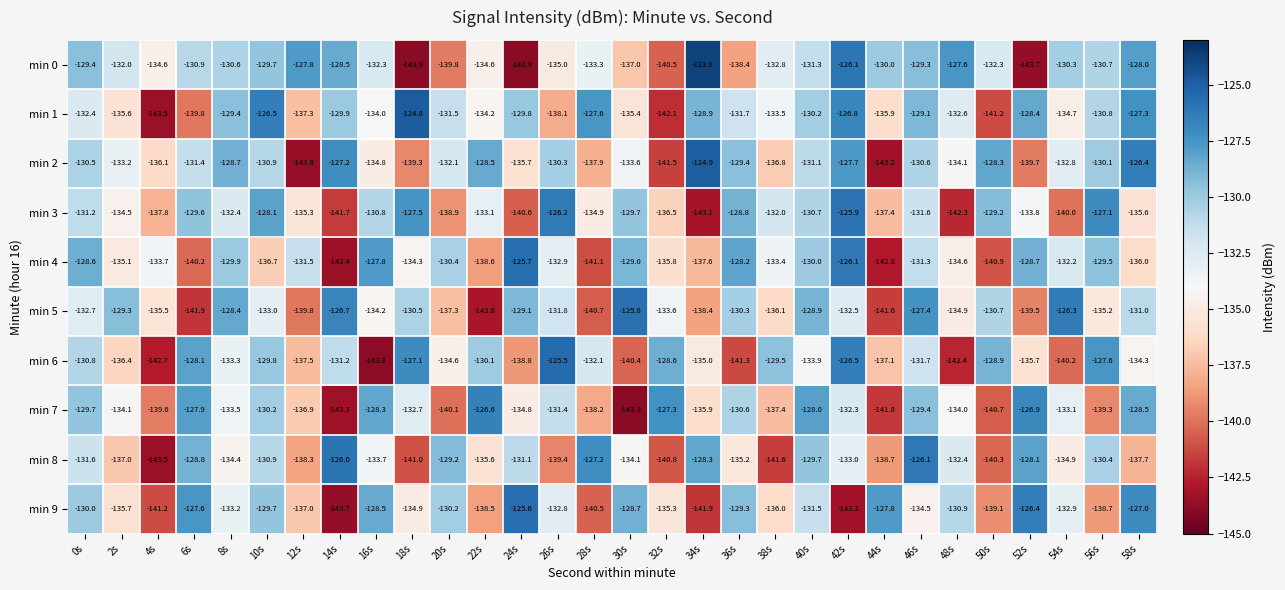

How many data points in min 8 are less than -133?

16